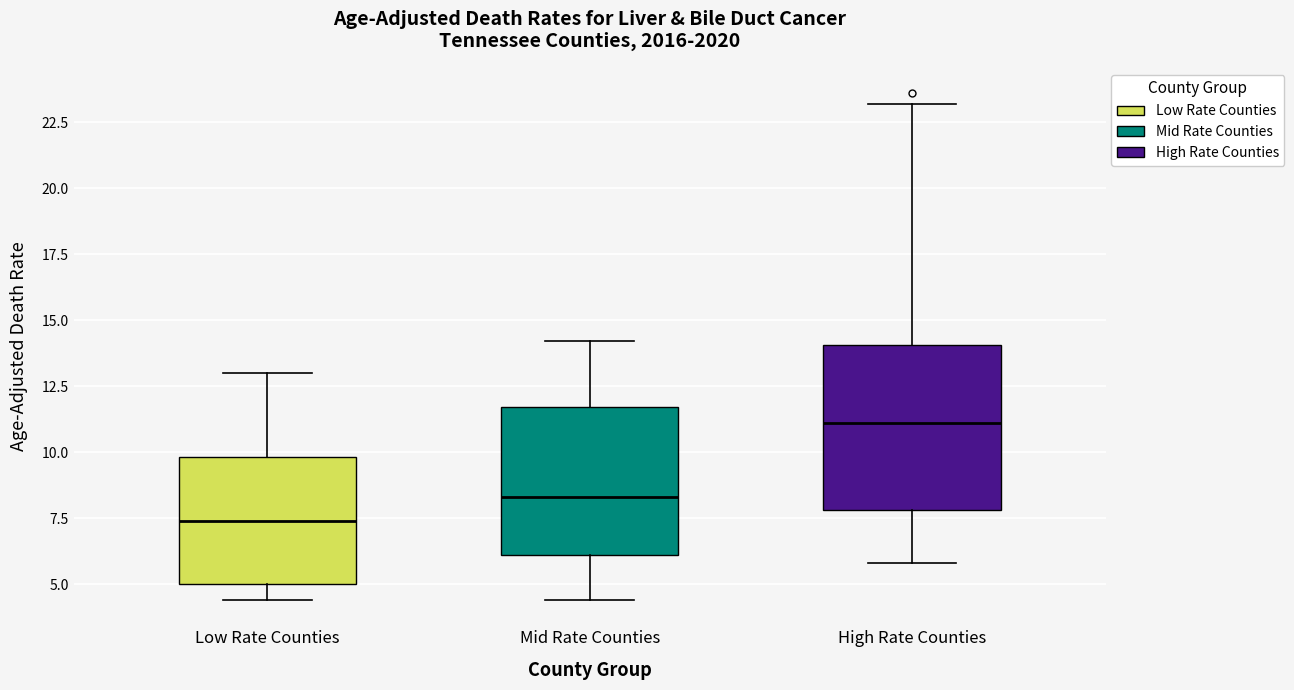

Which box's median line is the highest?

High Rate Counties